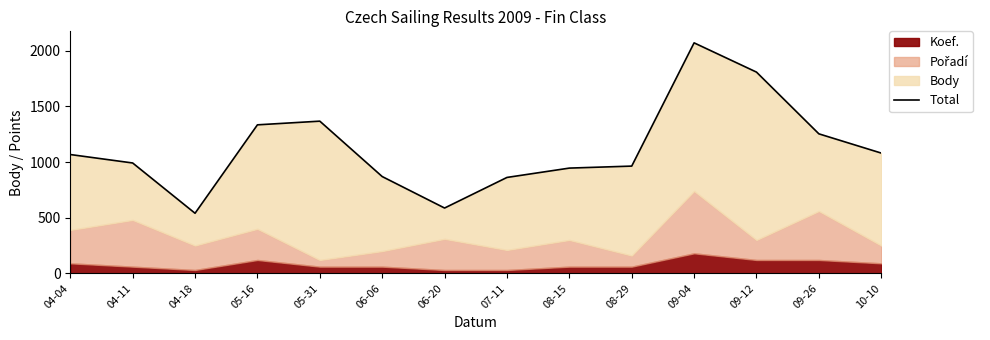

Between 04-11 and 05-31, which is larger?

05-31